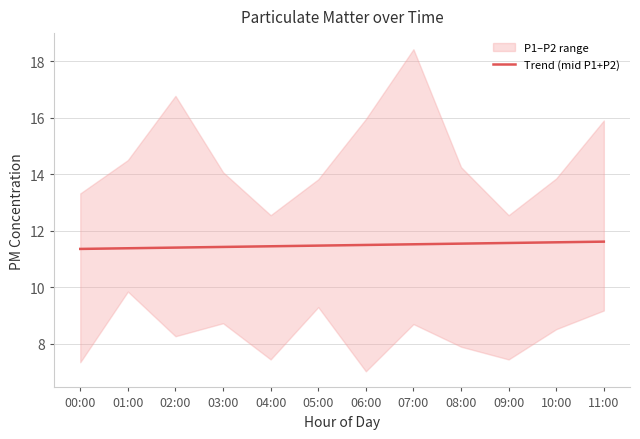

Reading right to left, extract all data points from this chart.

11:00=11.6	10:00=11.6	09:00=11.6	08:00=11.5	07:00=11.5	06:00=11.5	05:00=11.5	04:00=11.5	03:00=11.4	02:00=11.4	01:00=11.4	00:00=11.4